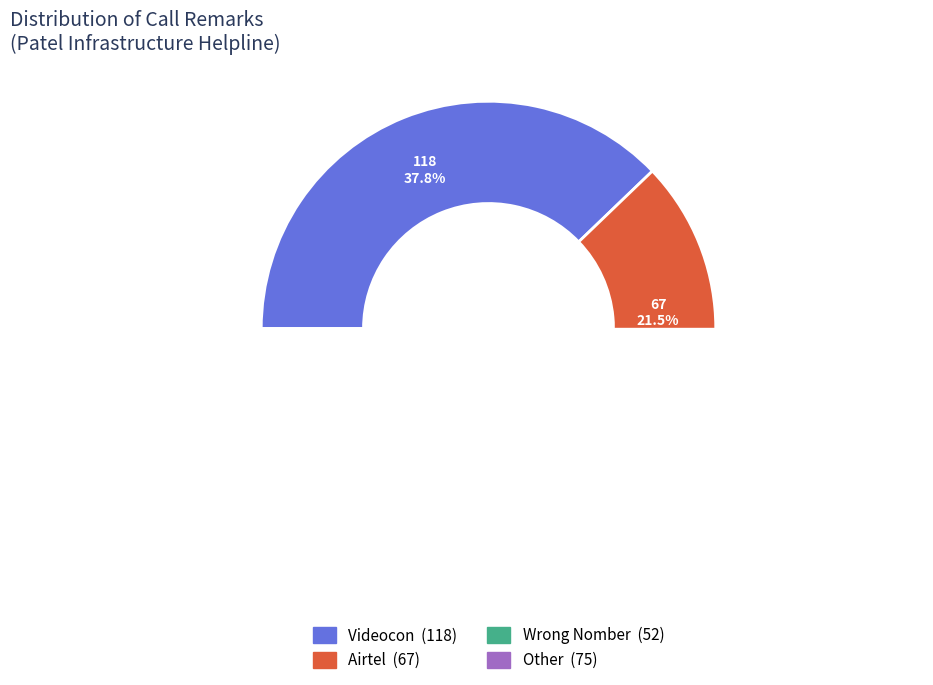

What is the total percentage of Videocon and Wrong Nomber?

54.5%